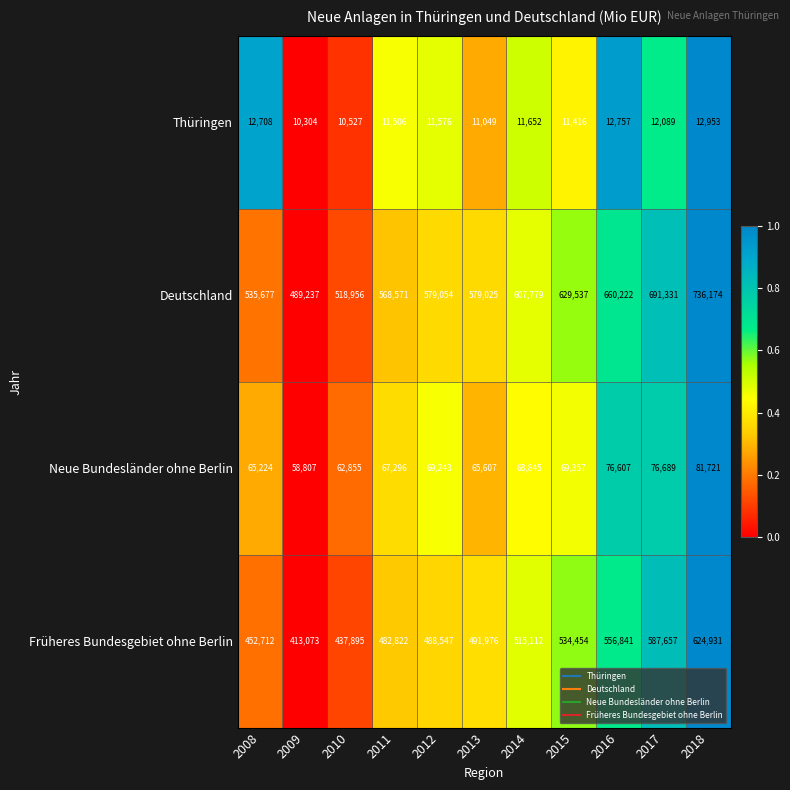

How many values in the Deutschland series are below 579054?

5